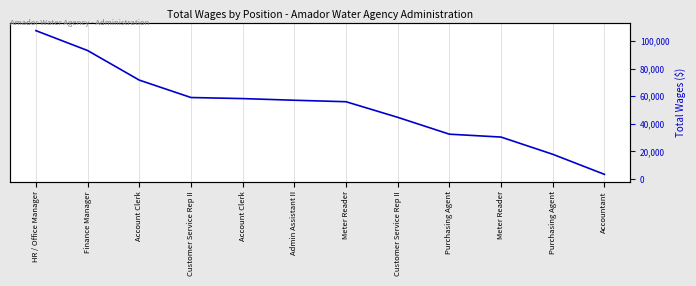

Rank the categories by value from highest to lowest.

HR / Office Manager, Finance Manager, Account Clerk, Customer Service Rep II, Account Clerk, Admin Assistant II, Meter Reader, Customer Service Rep II, Purchasing Agent, Meter Reader, Purchasing Agent, Accountant